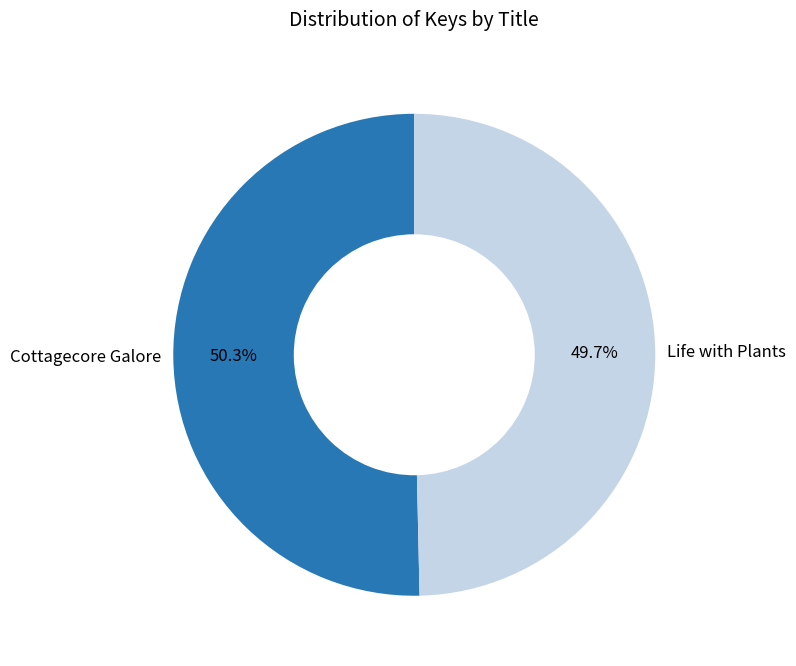

Combined, what portion of the pie is Life with Plants and Cottagecore Galore?

100.0%